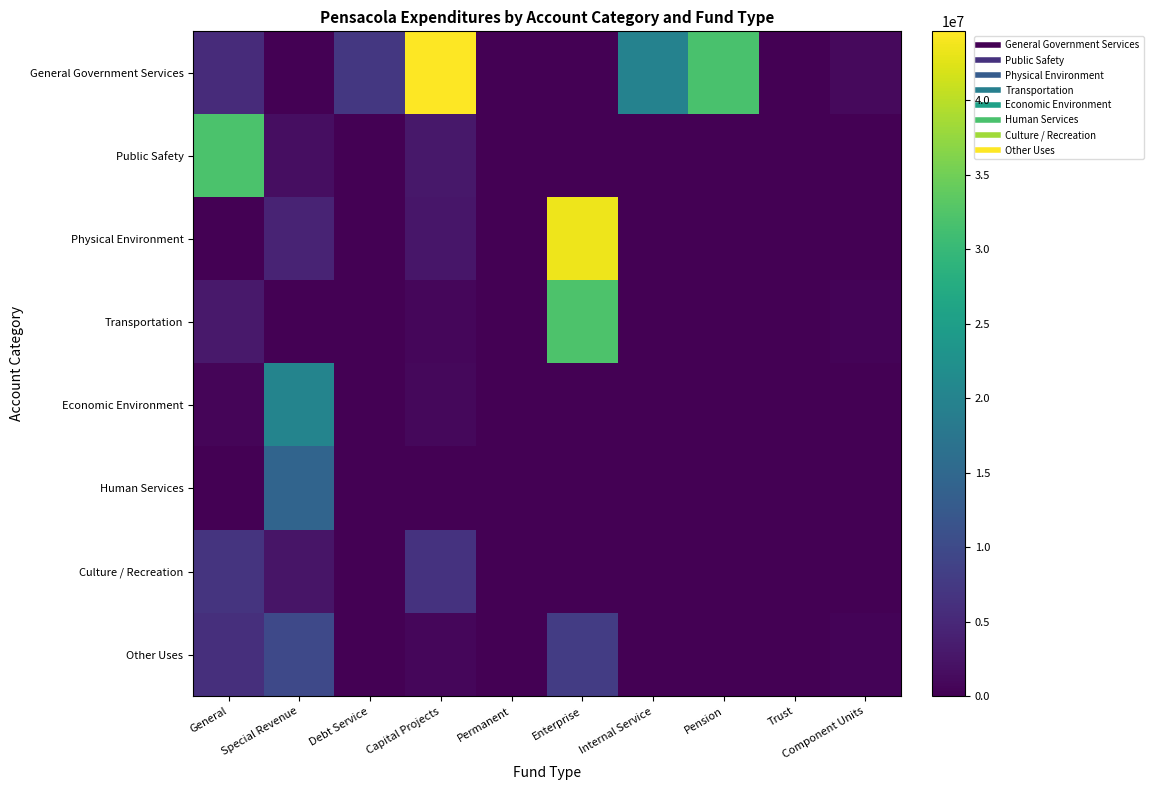

Reading left to right, list all the values displayed in this chart.

General Government Services: General=5525170	Special Revenue=32700	Debt Service=7266476	Capital Projects=44620149	Permanent=0	Enterprise=0	Internal Service=19846405	Pension=31862836	Trust=0	Component Units=1098450
Public Safety: General=31979188	Special Revenue=1698036	Debt Service=0	Capital Projects=2807789	Permanent=0	Enterprise=0	Internal Service=0	Pension=0	Trust=0	Component Units=0
Physical Environment: General=1706	Special Revenue=4467215	Debt Service=0	Capital Projects=2787242	Permanent=0	Enterprise=43447641	Internal Service=0	Pension=0	Trust=0	Component Units=0
Transportation: General=2989101	Special Revenue=40988	Debt Service=0	Capital Projects=858582	Permanent=0	Enterprise=32110064	Internal Service=0	Pension=0	Trust=0	Component Units=396601
Economic Environment: General=559427	Special Revenue=20057607	Debt Service=0	Capital Projects=987015	Permanent=0	Enterprise=0	Internal Service=0	Pension=0	Trust=0	Component Units=0
Human Services: General=30000	Special Revenue=14462331	Debt Service=0	Capital Projects=0	Permanent=0	Enterprise=0	Internal Service=0	Pension=0	Trust=0	Component Units=0
Culture / Recreation: General=6671288	Special Revenue=2612987	Debt Service=0	Capital Projects=6578307	Permanent=0	Enterprise=0	Internal Service=0	Pension=0	Trust=0	Component Units=0
Other Uses: General=5958327	Special Revenue=9855373	Debt Service=0	Capital Projects=717624	Permanent=0	Enterprise=8000000	Internal Service=0	Pension=0	Trust=0	Component Units=350883